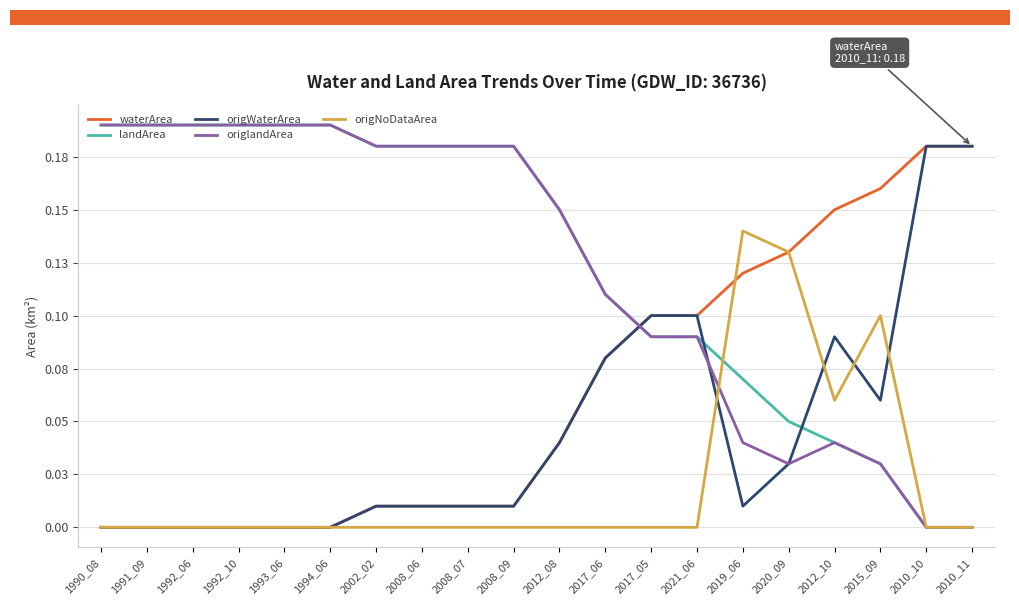

What are all the series names shown in the legend?

waterArea, landArea, origWaterArea, origlandArea, origNoDataArea